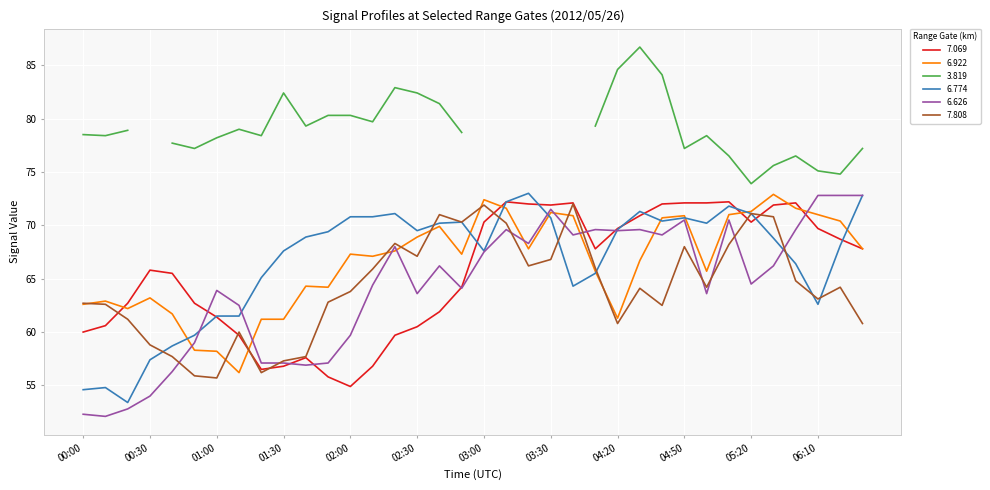

What is the sum of the 6.774 values at 06:30 and 03:20?

145.8